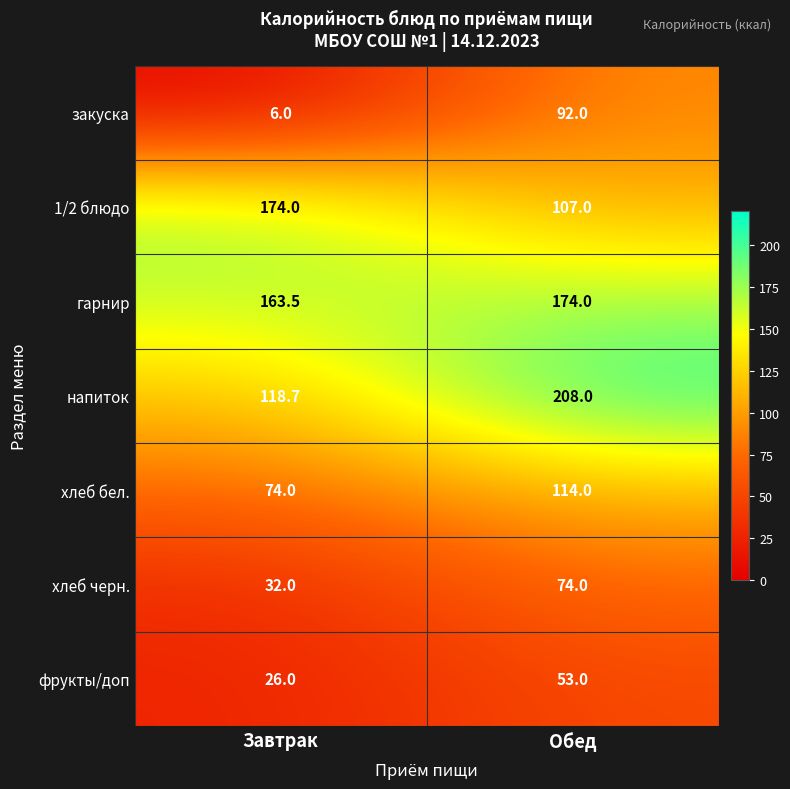

What is the spread (max minus min) of values at Обед?

155.0